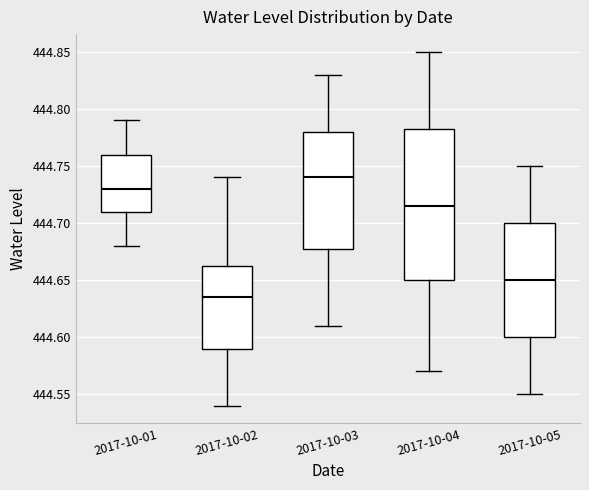

Where is the lower edge of the box for 2017-10-02 on the y-axis? The values are not printed on the chart, so give them approximately, as read against the axis.

444.590